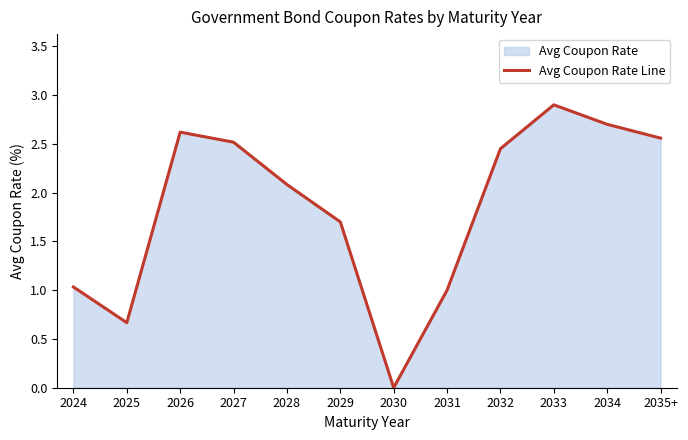

Between 2026 and 2028, which is larger?

2026